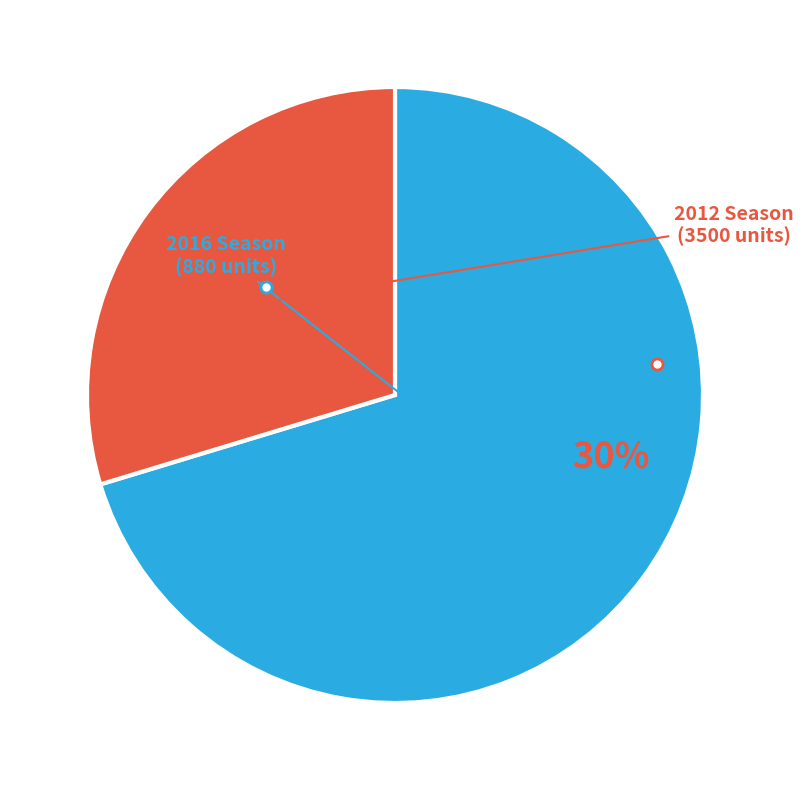

To the nearest percent, what is the average slice percentage?

50%